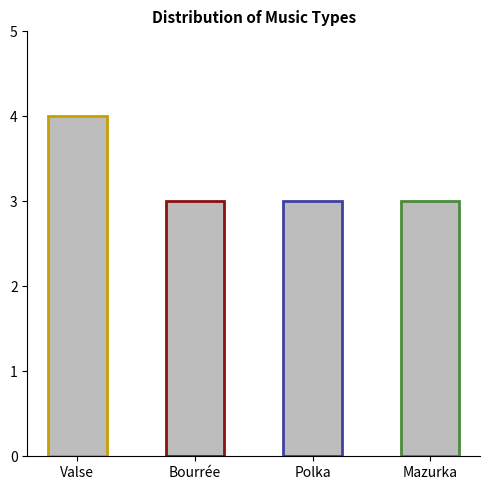

How many series are shown in this chart?

1